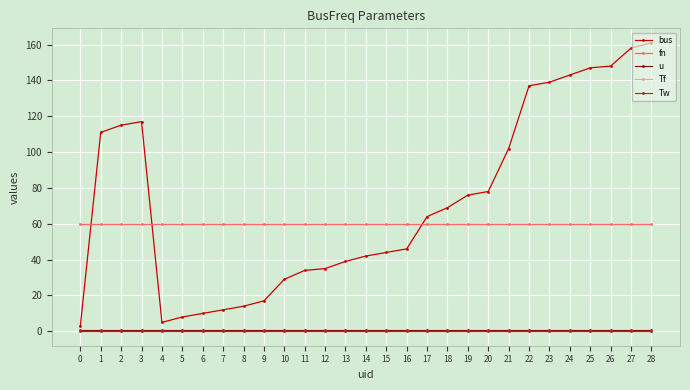

Does the chart have visible grid lines?

Yes